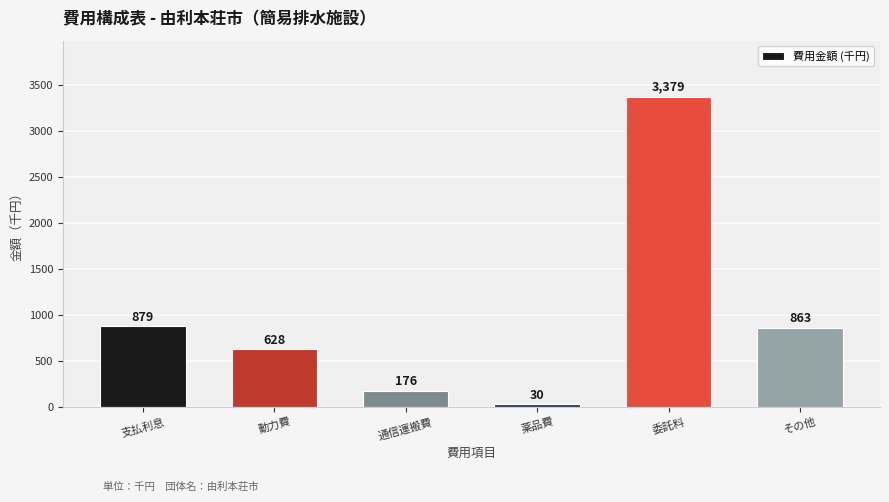

Reading left to right, what are all the values shown in this chart?

879	628	176	30	3379	863